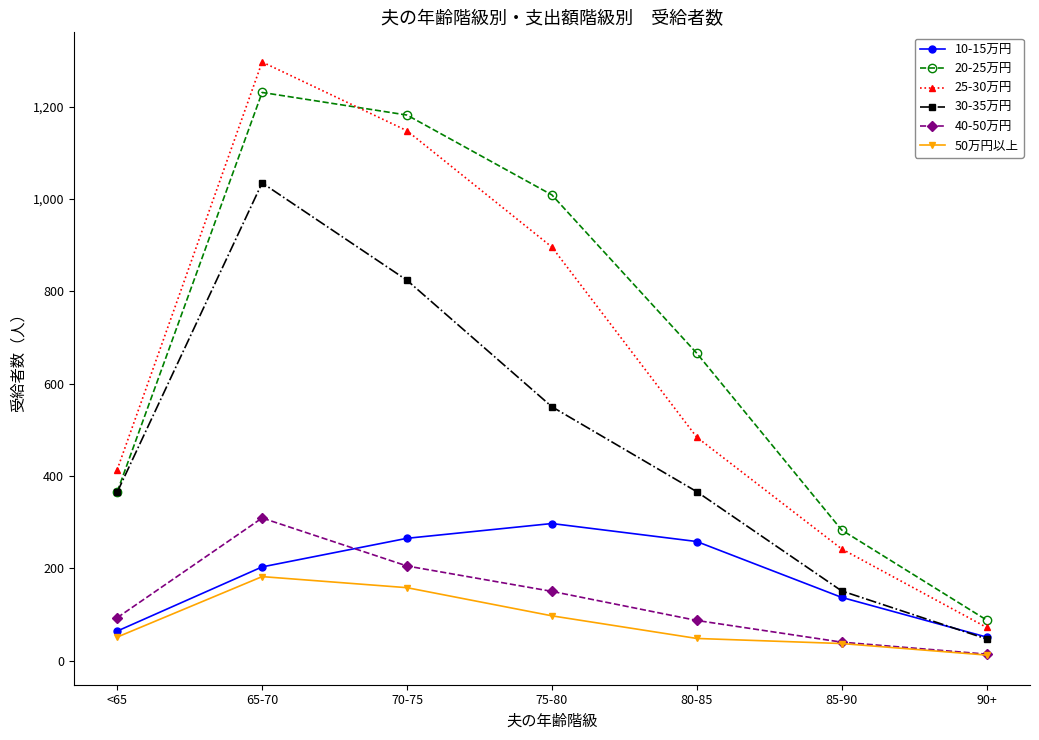

At which category is the sum across all series the highest?

65-70